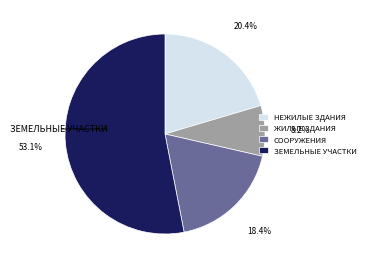

Is it true that ЗЕМЕЛЬНЫЕ УЧАСТКИ is 53% of the pie?

True